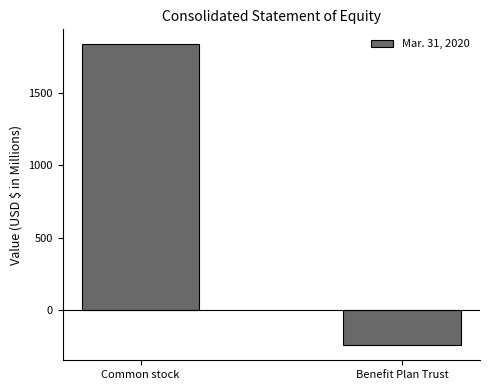

Which category has the highest value across all series?

Common stock